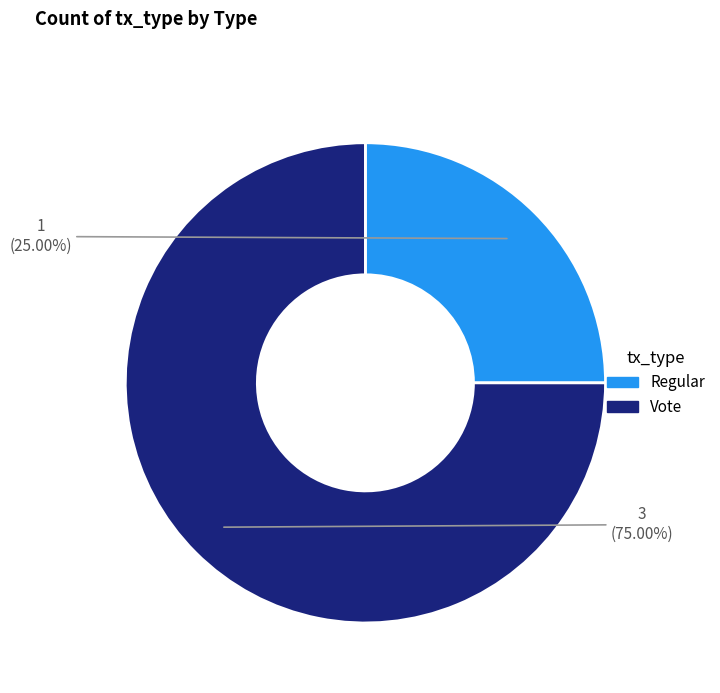

Which category has the smallest portion of the pie?

Regular